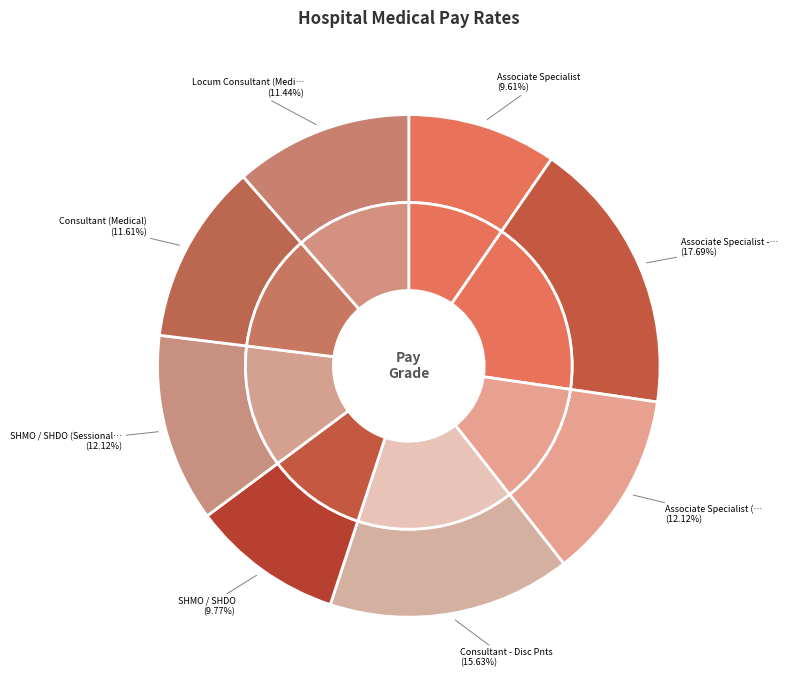

What is the change in value from SHMO / SHDO (Sessional) to Consultant (Medical)?

-2934.9